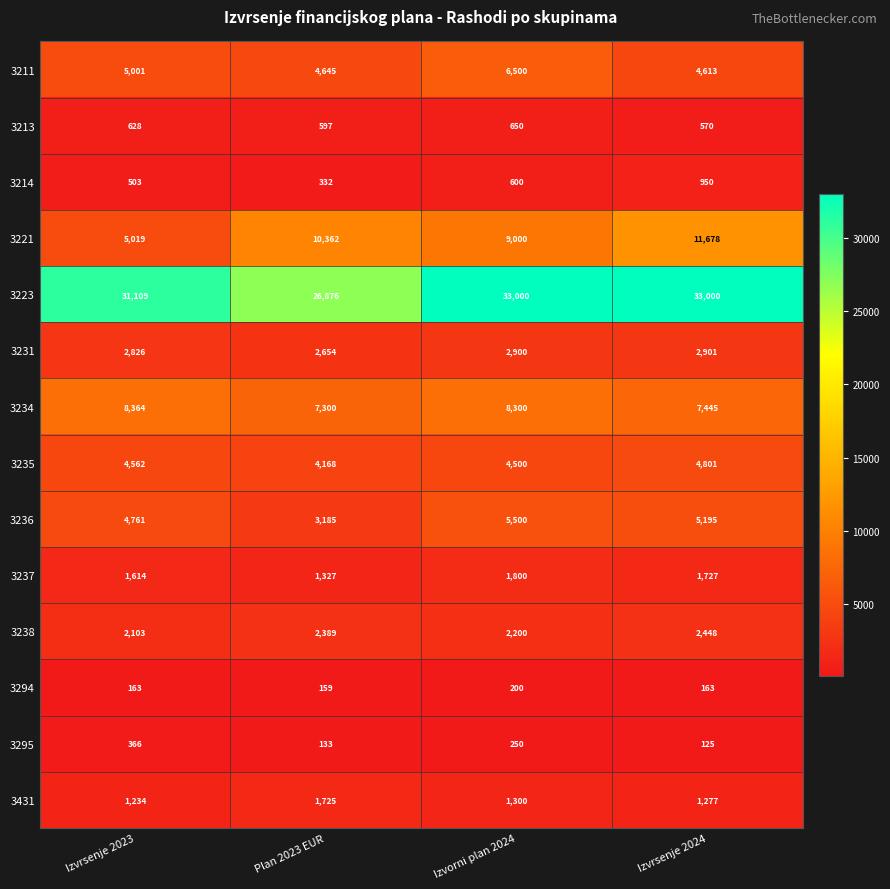

What is the maximum value for 3221?

11678